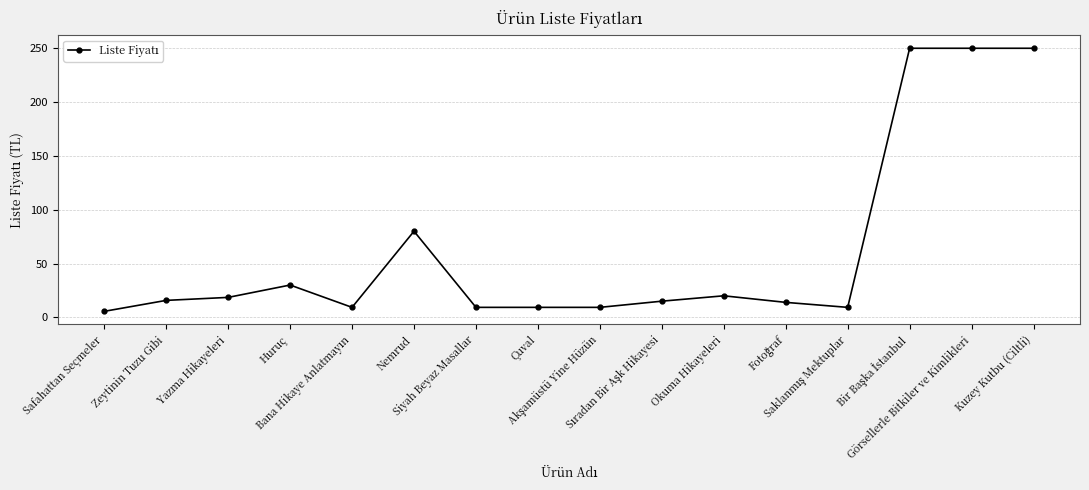

What is the value of the 10th point from the left?

15.0